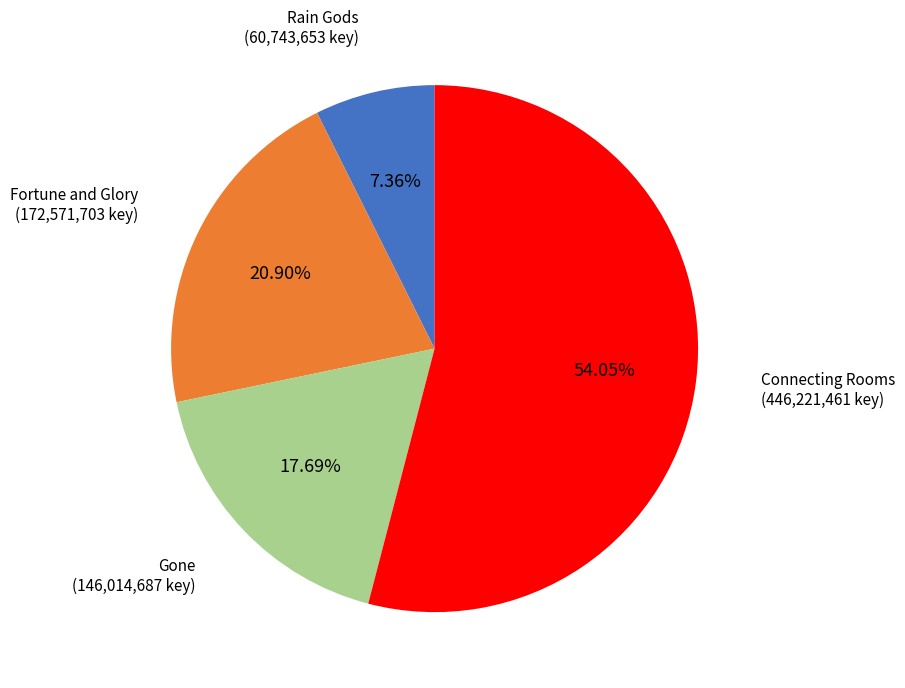

To the nearest percent, what is the combined percentage of Rain Gods and Connecting Rooms?

61%